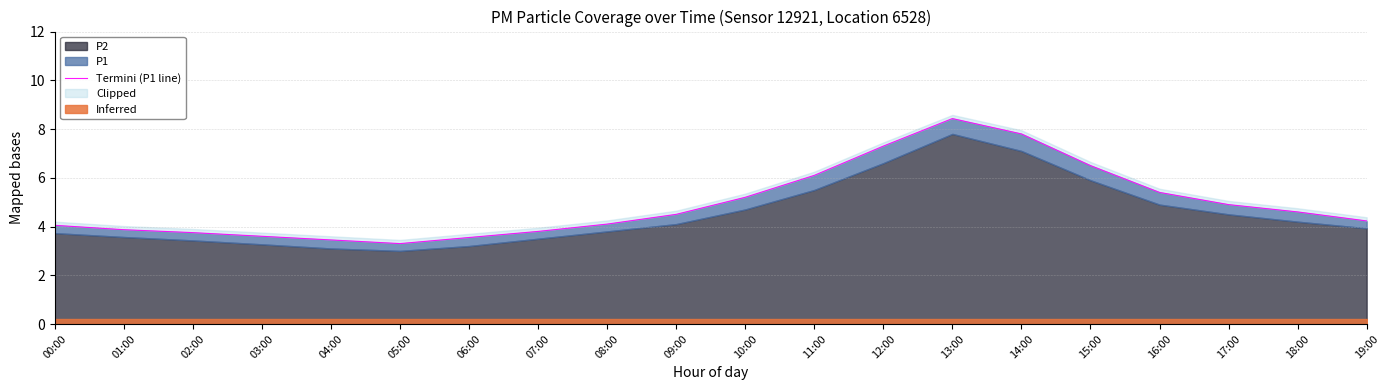

Is it true that the value at 10:00 is 8.0?

False